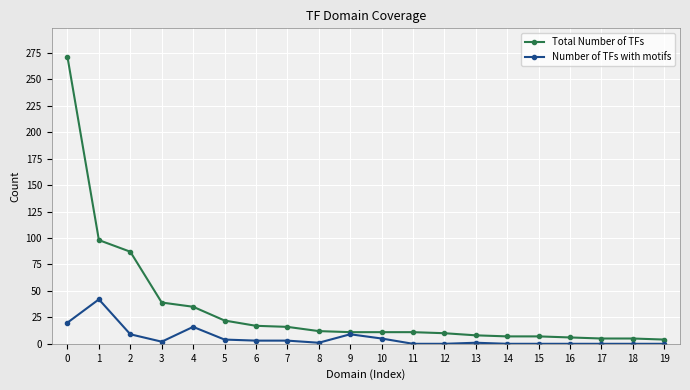

What is the sum of the Total Number of TFs values at 7 and 18?

21